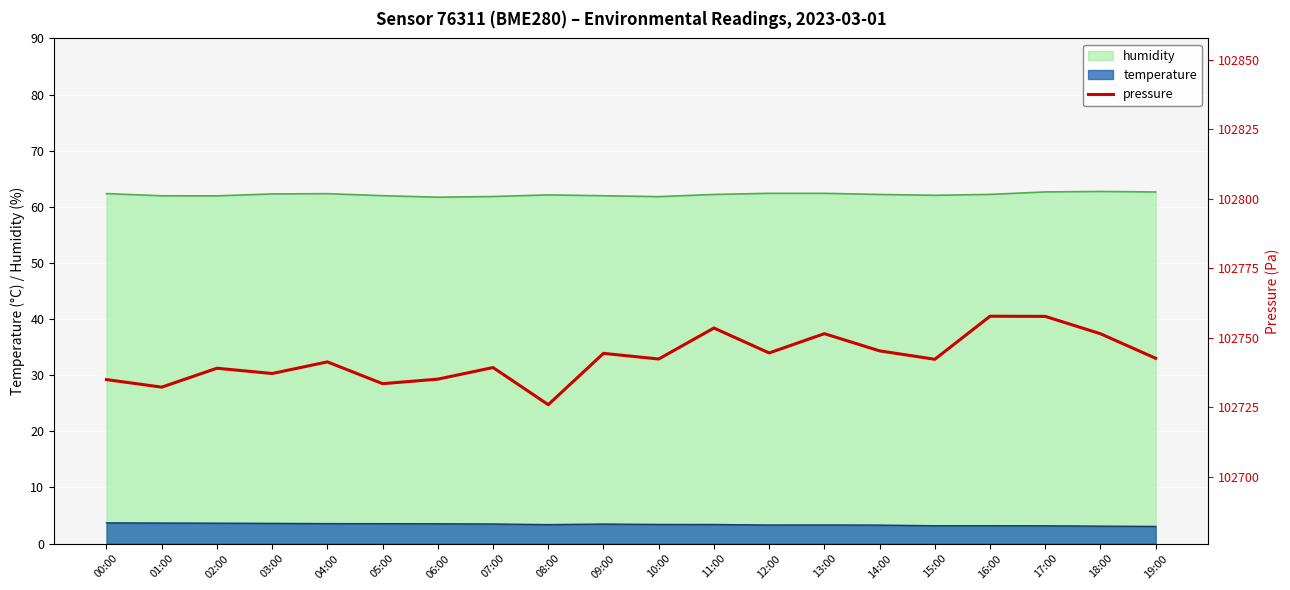

Is it true that the value at 17:00 is 30480.6?

False